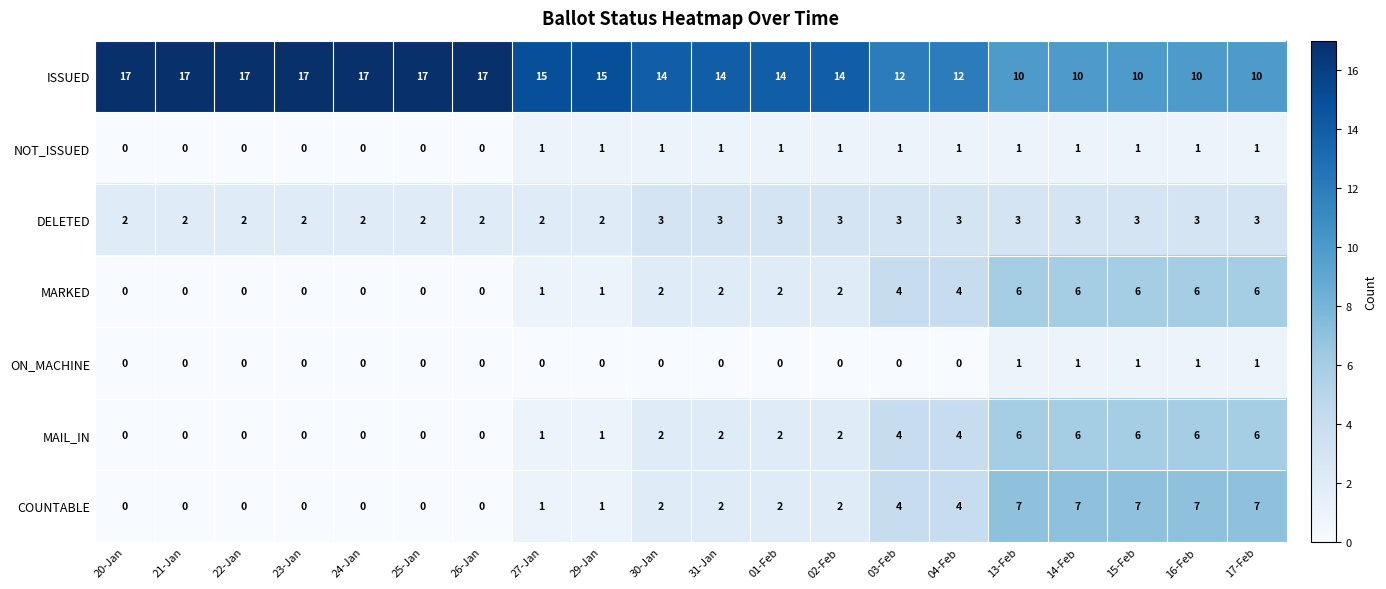

What value does the MARKED series have at 15-Feb?

6